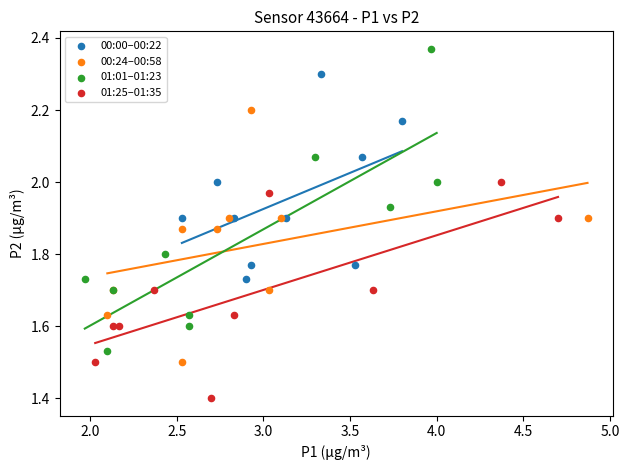

Which series reaches the maximum Y coordinate?

01:01–01:23